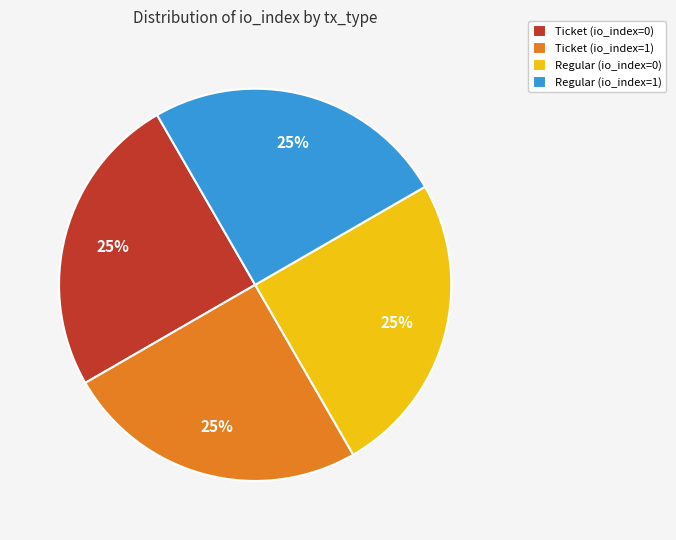

To the nearest percent, what percentage of the pie is Ticket (io_index=0)?

25%